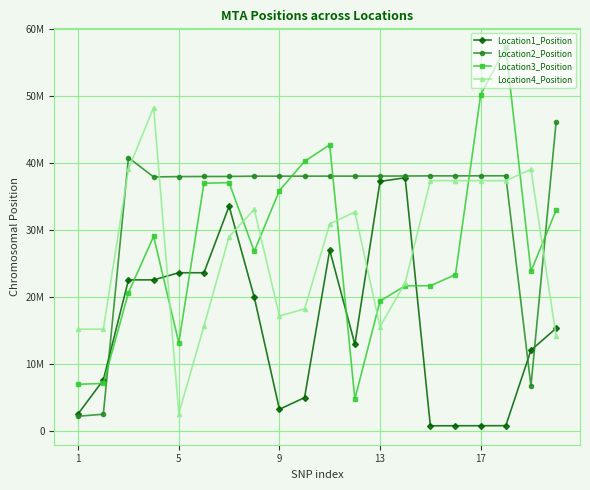

What are all the series names shown in the legend?

Location1_Position, Location2_Position, Location3_Position, Location4_Position